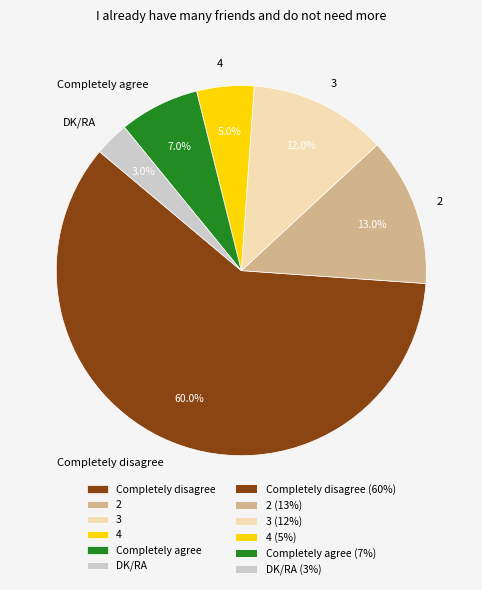

True or false: 3 accounts for 1% of the total.

False